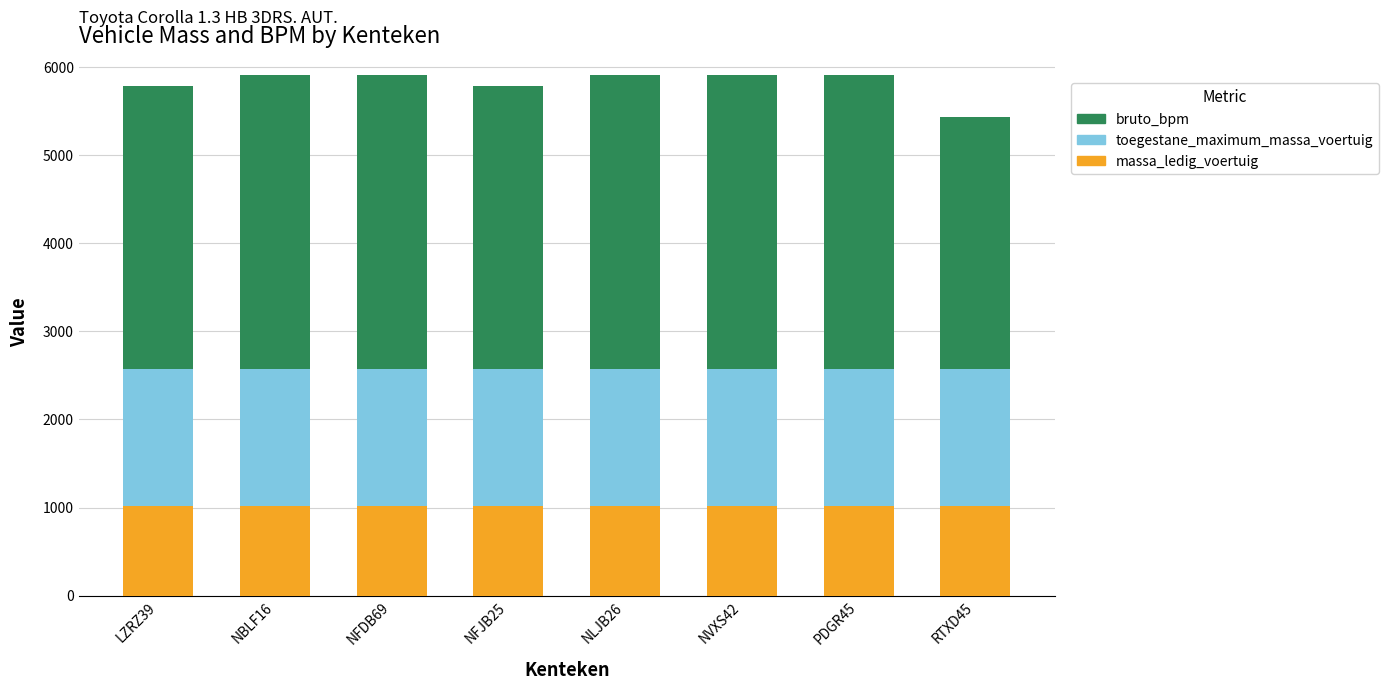

Are the bars grouped side by side (vs. stacked)?

No